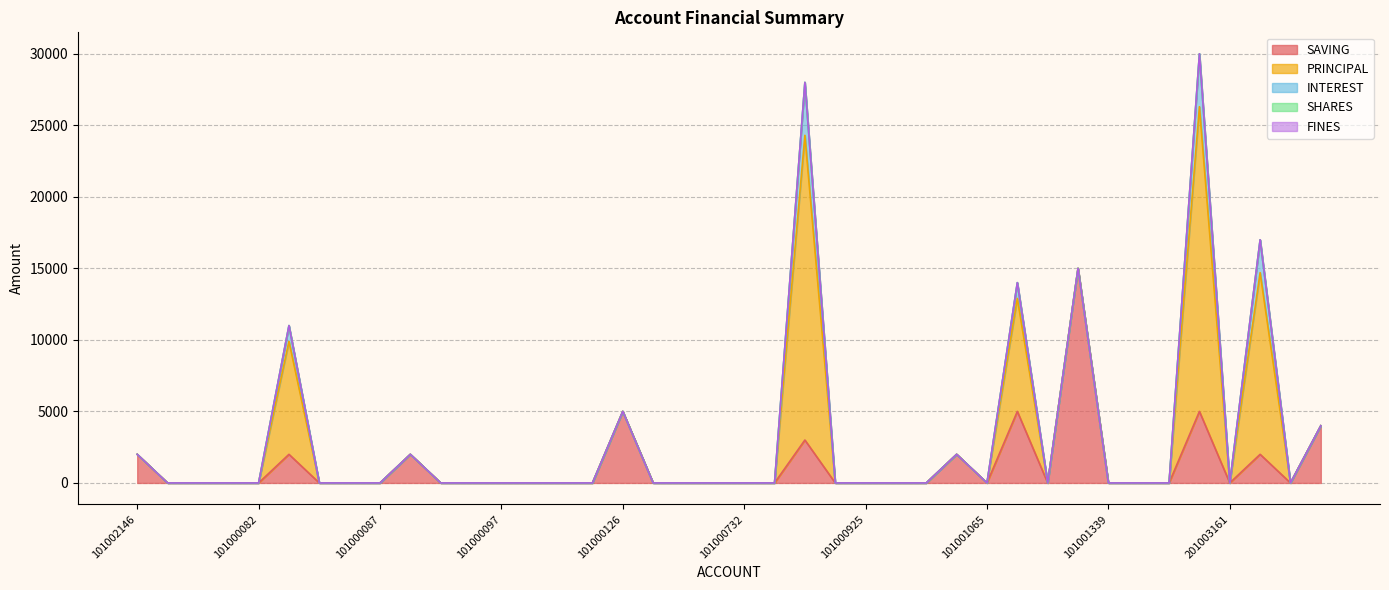

What is the difference between the maximum and minimum values in the SAVING series?

15000